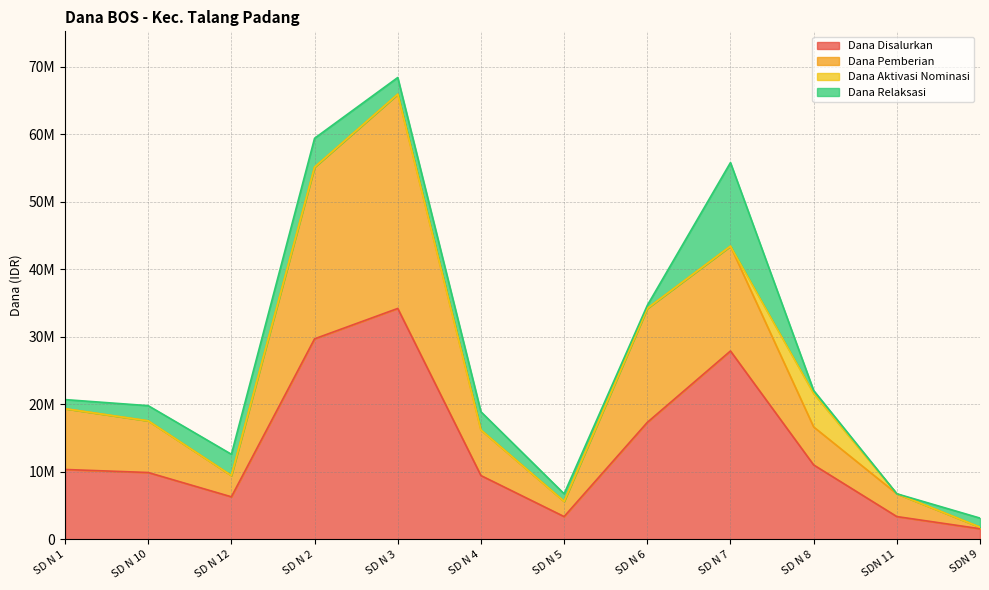

What is the difference between the second highest and second lowest values in the Dana Pemberian series?

49500000